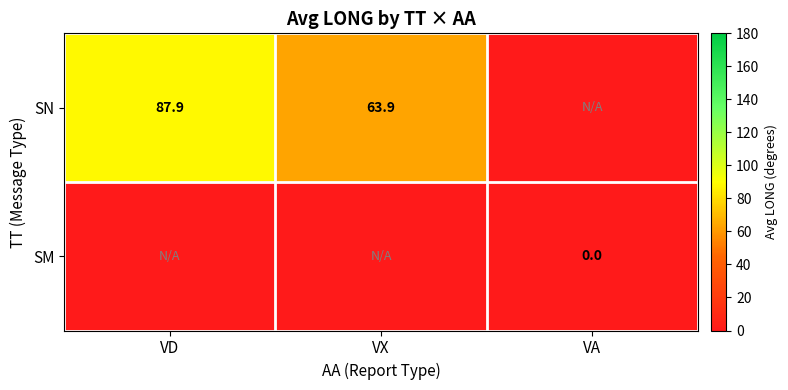

The value of SN at VD is 87.9. True or false?

True